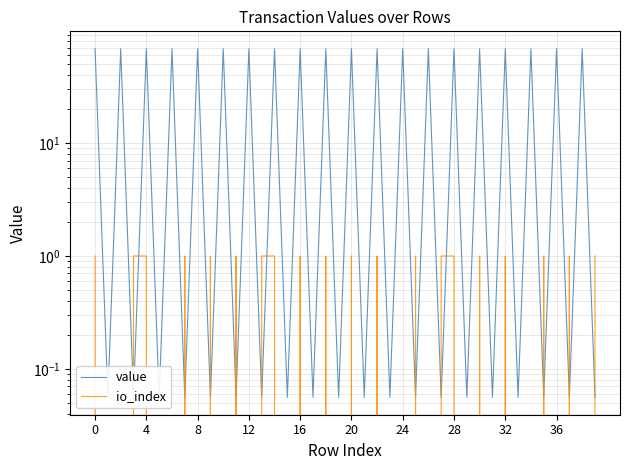

Reading right to left, transcribe all the data shown in this chart.

value: 0.1	68.6	0.1	68.6	0.1	68.6	0.1	68.6	0.1	68.6	0.1	68.6	0.1	68.6	0.1	68.6	0.1	68.6	0.1	68.6	0.1	68.6	0.1	68.6	0.1	68.6	0.1	68.6	0.1	68.6	0.1	68.6	0.1	68.6	0.1	68.6	0.1	68.6	0.1	68.6
io_index: 1.0	0.0	1.0	0.0	1.0	0.0	0.0	1.0	0.0	1.0	0.0	1.0	1.0	0.0	1.0	0.0	0.0	1.0	0.0	1.0	0.0	1.0	0.0	1.0	0.0	1.0	1.0	0.0	1.0	0.0	1.0	0.0	1.0	0.0	0.0	1.0	1.0	0.0	0.0	1.0